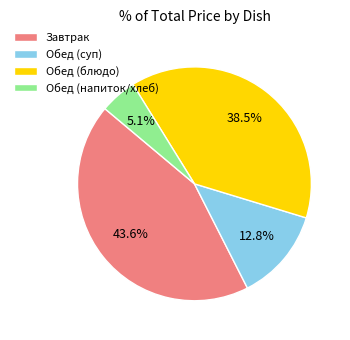

How many slices are in this pie chart?

4